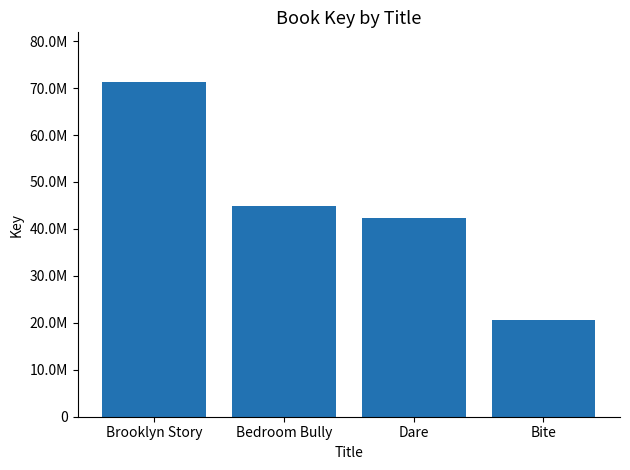

What is the minimum value shown in the chart?

20597708